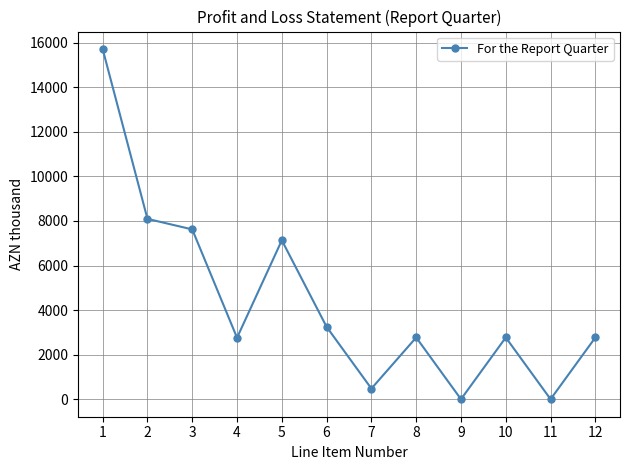

What is the difference between the maximum and second lowest values?

15712.6